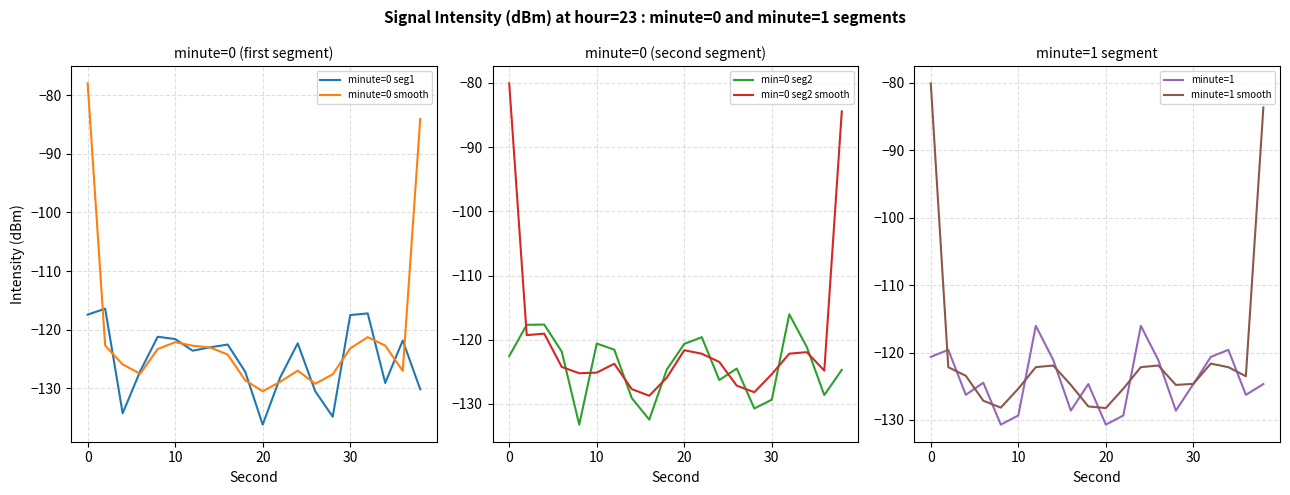

True or false: min=0 seg2 has a value of -199.6 at 10.

False